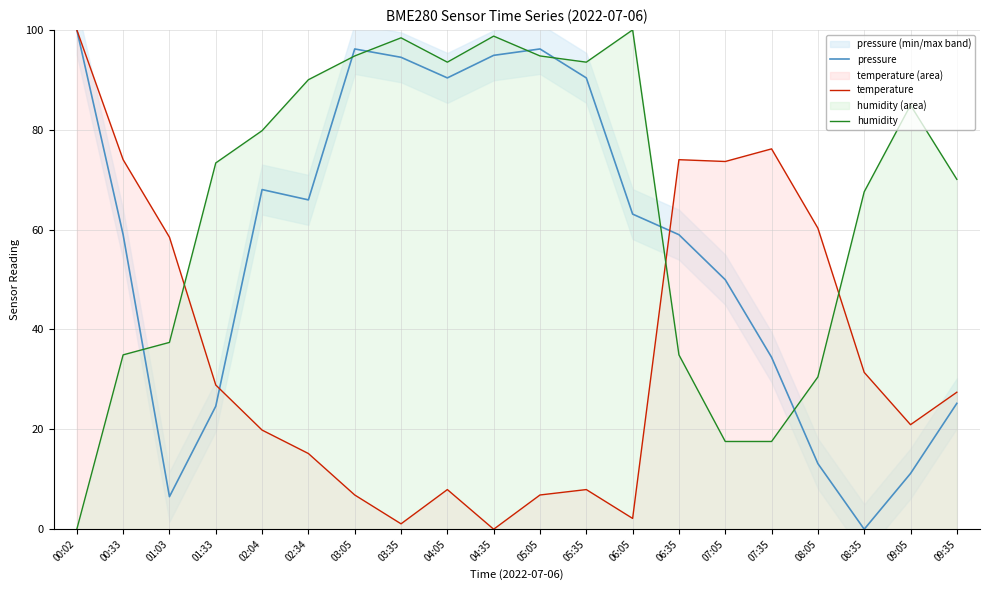

What is the spread (max minus min) of values at 03:35?

97.3